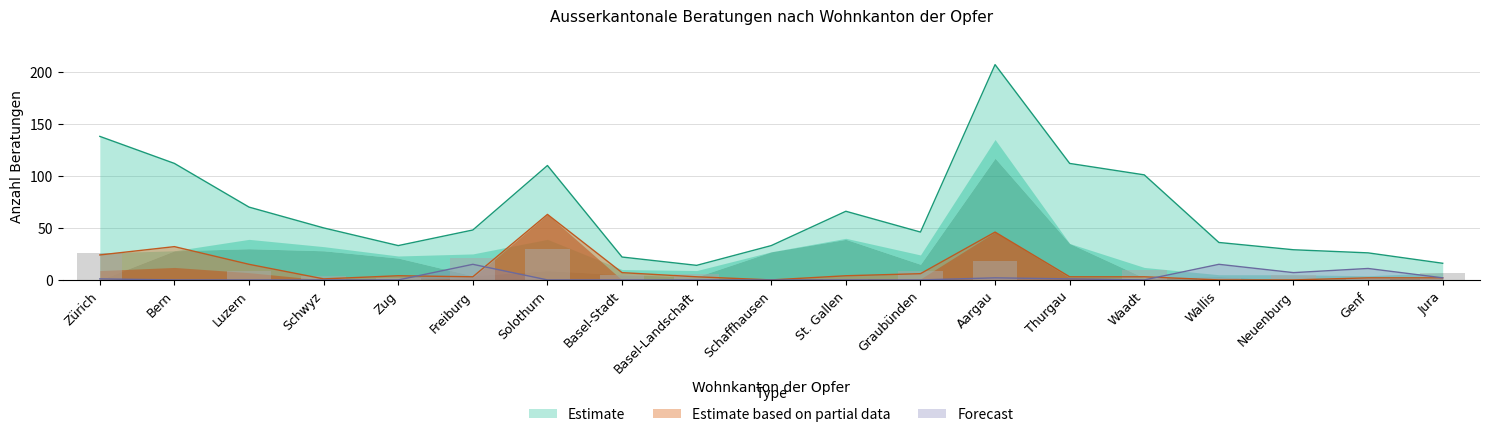

What is the label of the 17th bar from the right?

Luzern